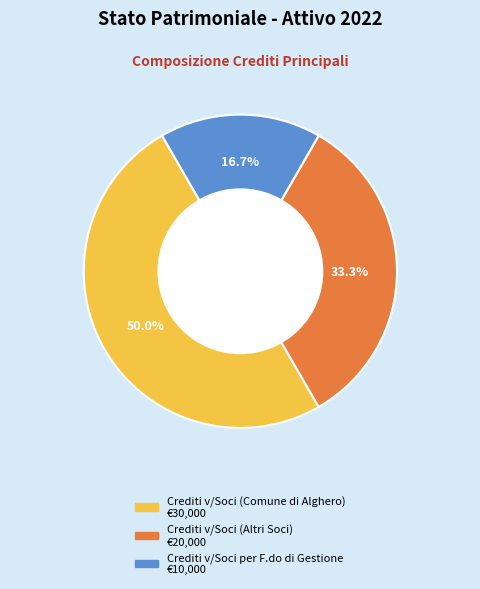

To the nearest percent, what is the average slice percentage?

33%